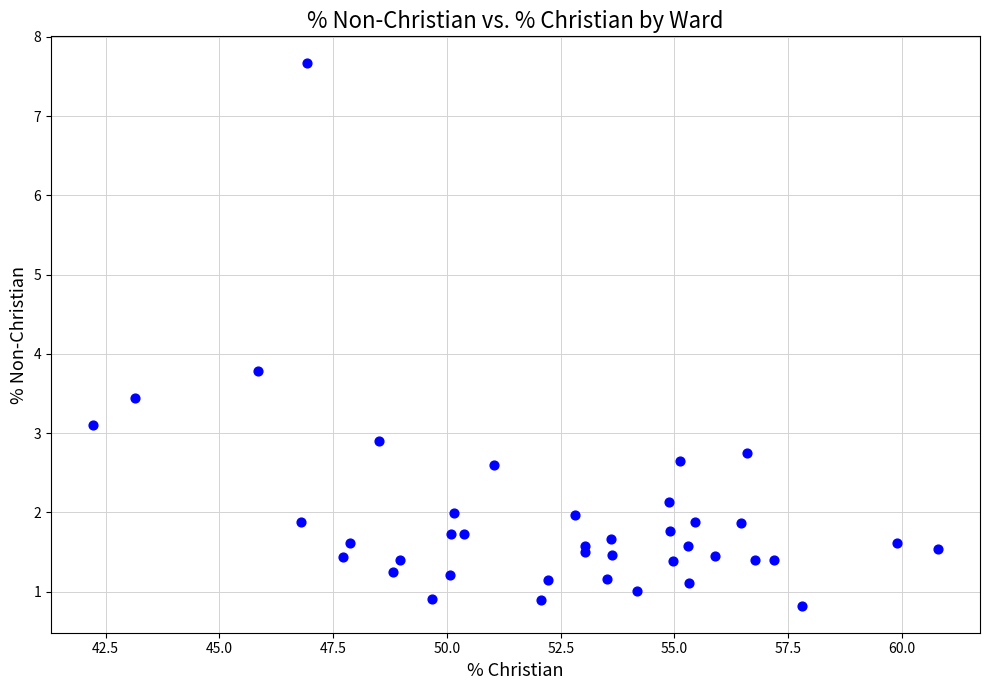

What Y value in the scatter plot is closest to 4?

3.8